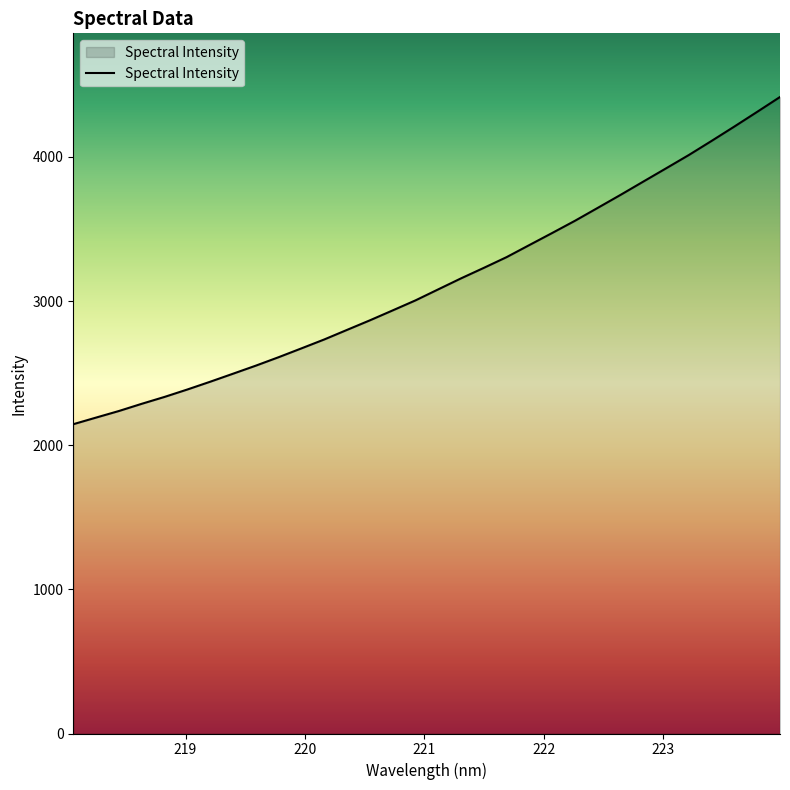

What is the smallest value displayed?

2145.8